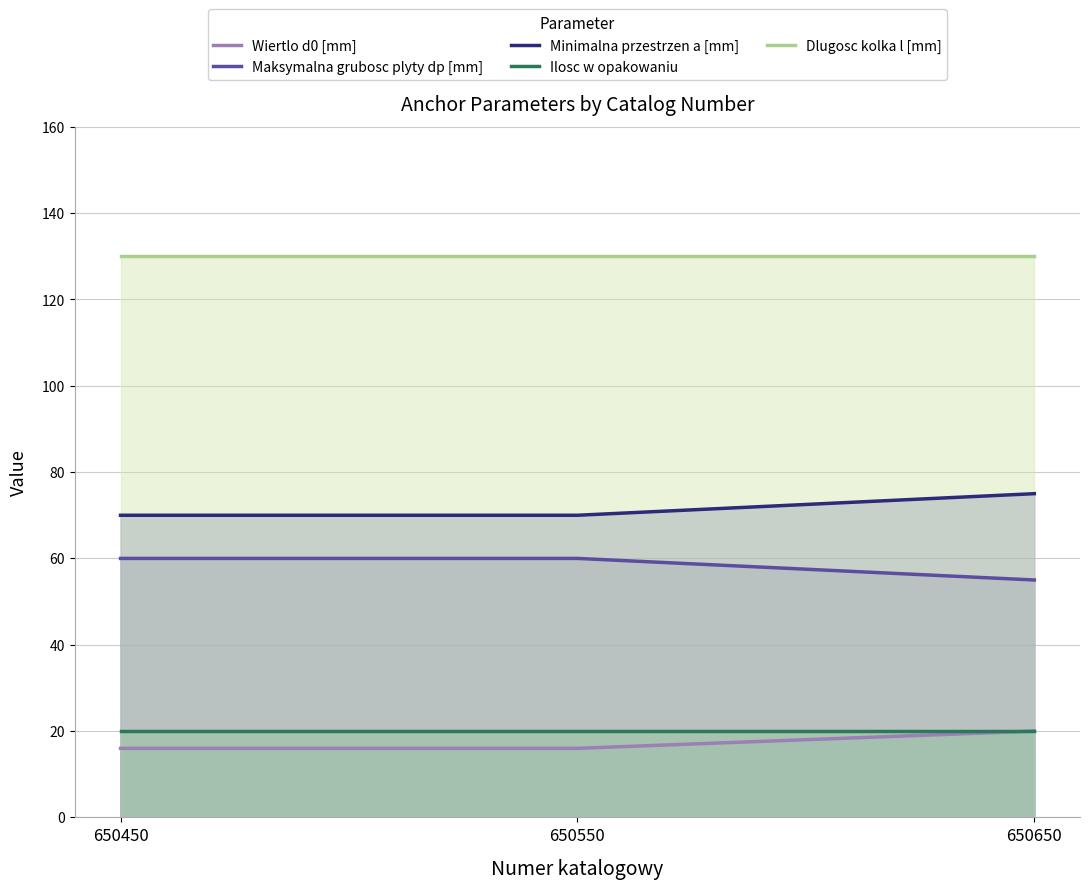

What are all the series names shown in the legend?

Wiertlo d0 [mm], Maksymalna grubosc plyty dp [mm], Minimalna przestrzen a [mm], Ilosc w opakowaniu, Dlugosc kolka l [mm]